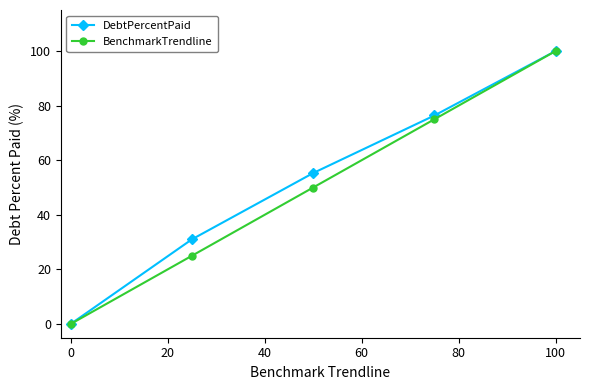

What is the maximum value for BenchmarkTrendline?

100.0